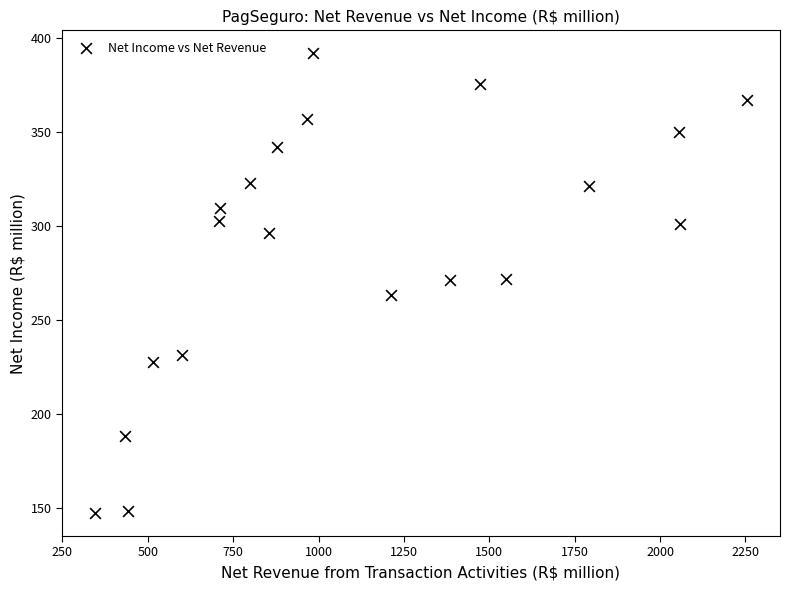

What is the range of X values (max minus min)?

1911.3